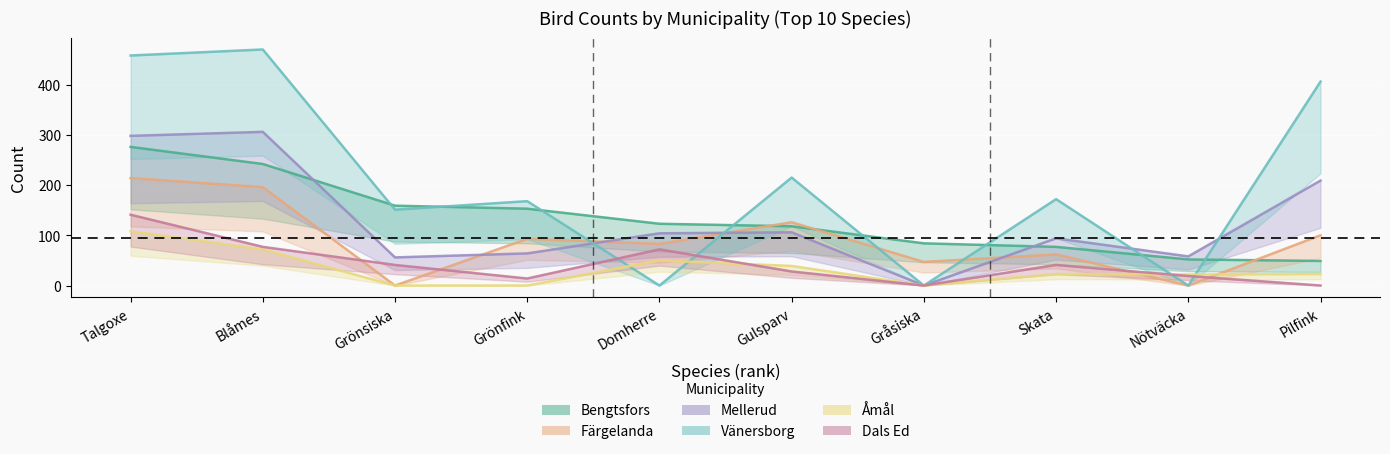

Where is Vänersborg nearest to the value 235?

Gulsparv